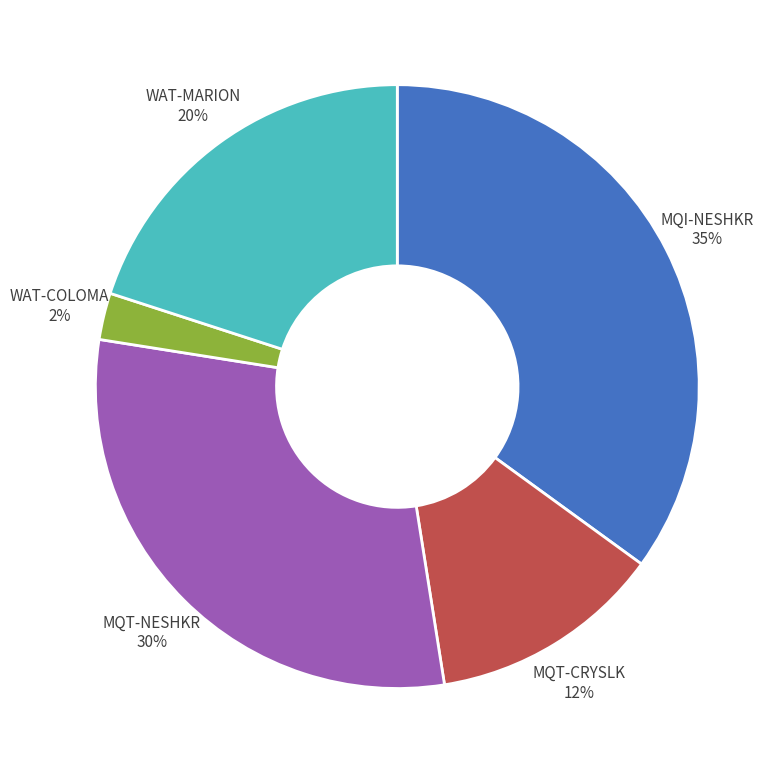

Is the sum of MQI-NESHKR and MQT-CRYSLK greater than half?

No